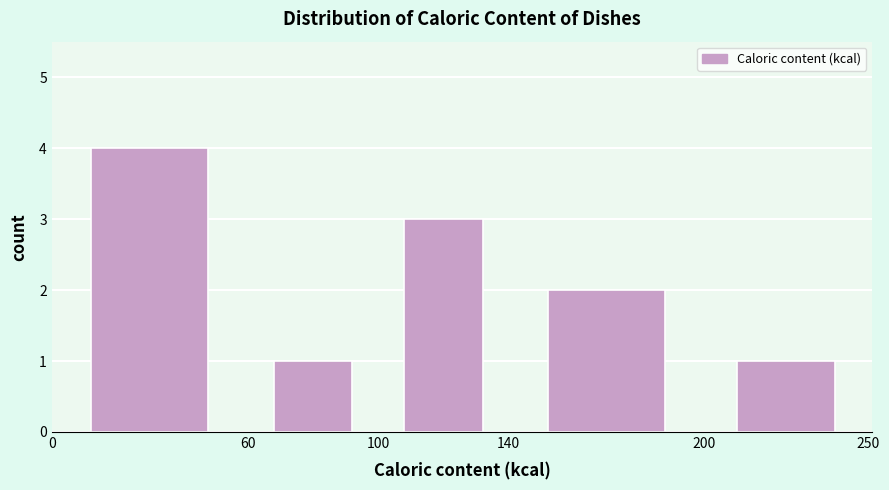

Reading left to right, transcribe this chart: for each bar, give the range it covers on the x-axis and its height. The values are not printed on the chart, so give them approximately, as read against the axis.

0 to 60: 4
60 to 100: 1
100 to 140: 3
140 to 200: 2
200 to 250: 1